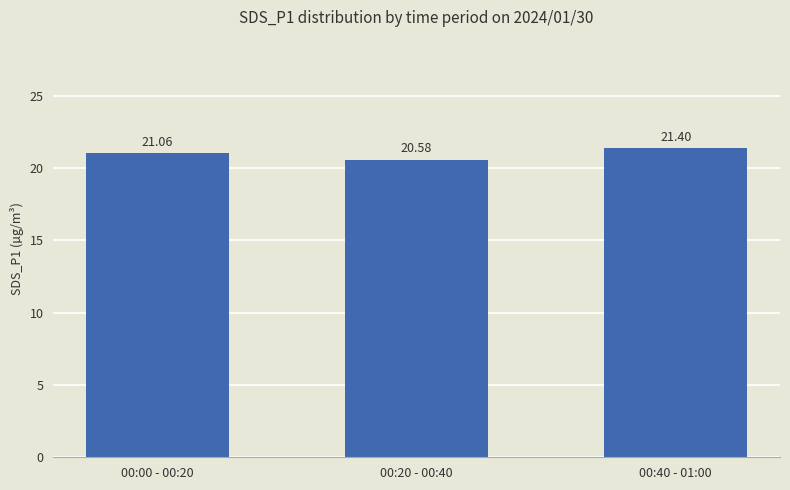

Reading left to right, list all the values displayed in this chart.

21.1	20.6	21.4